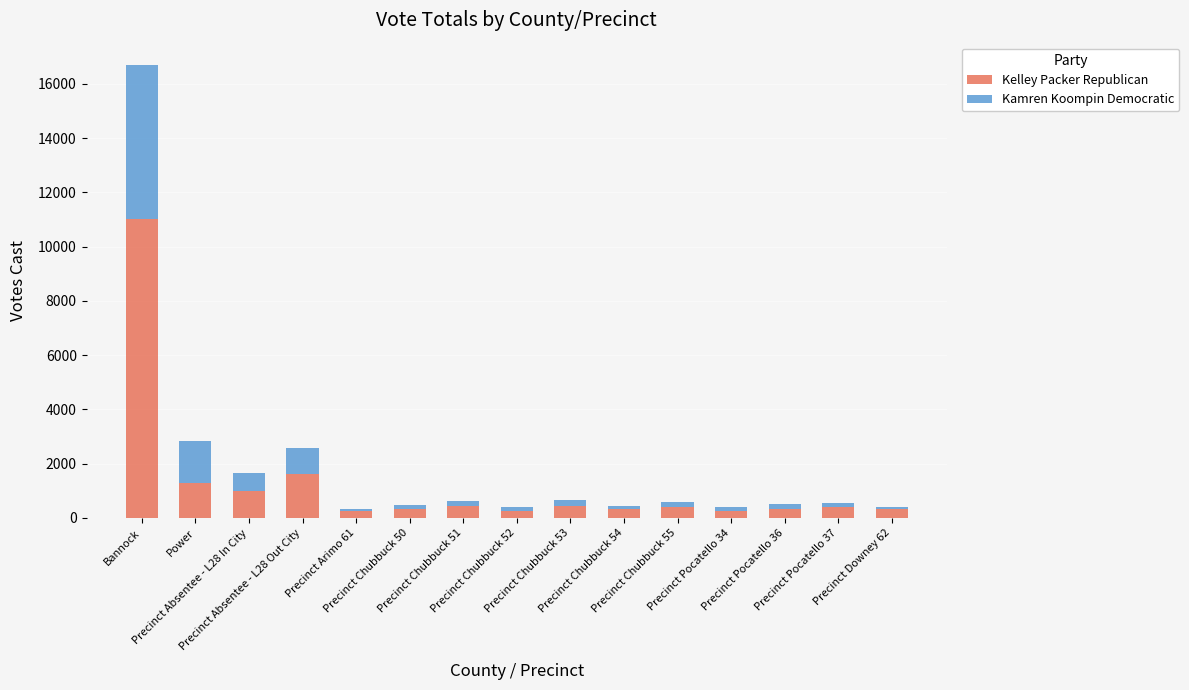

Count the number of data series in this chart.

2